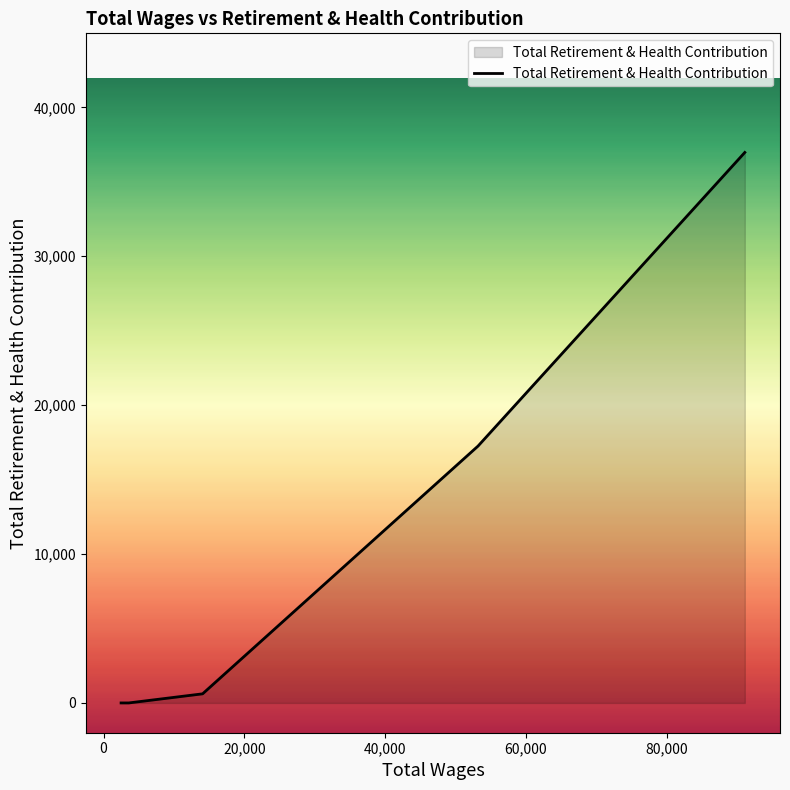

True or false: the data has more than 2 interior local peaks.

False